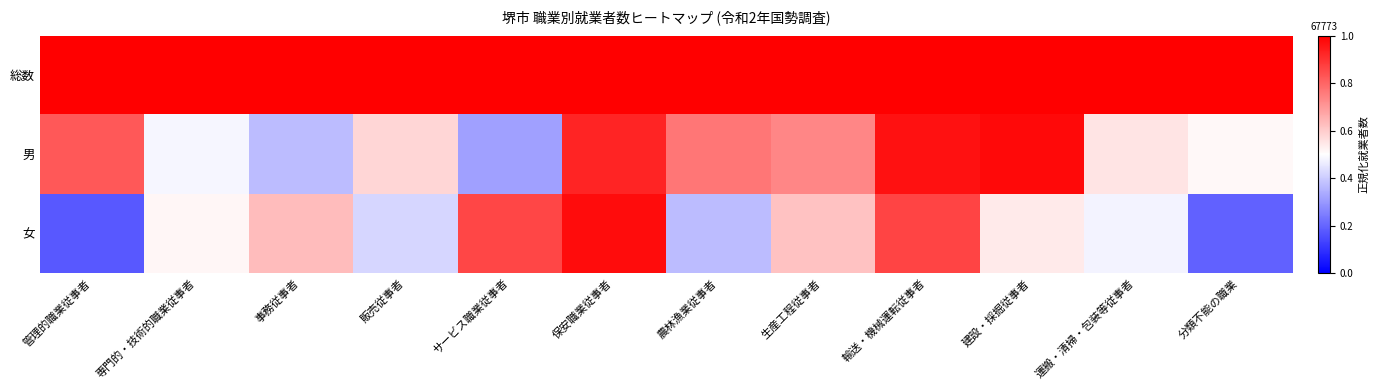

Count the number of categories in the chart.

12